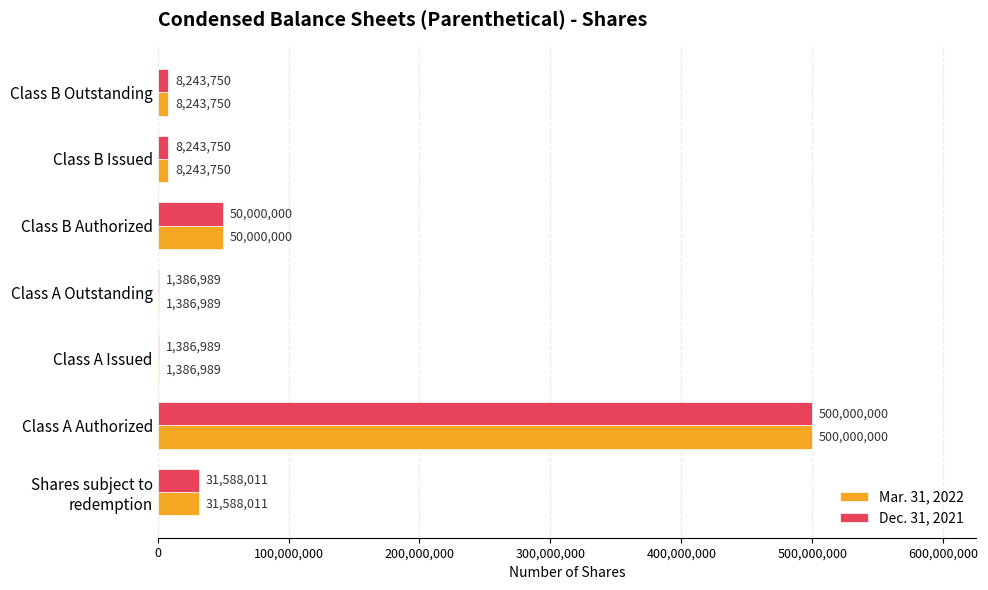

True or false: Mar. 31, 2022 has a value of 79495902 at Class B Authorized.

False